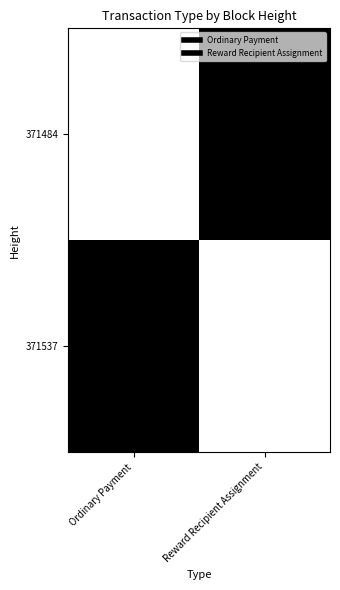

What is the total value across all series at Ordinary Payment?

1